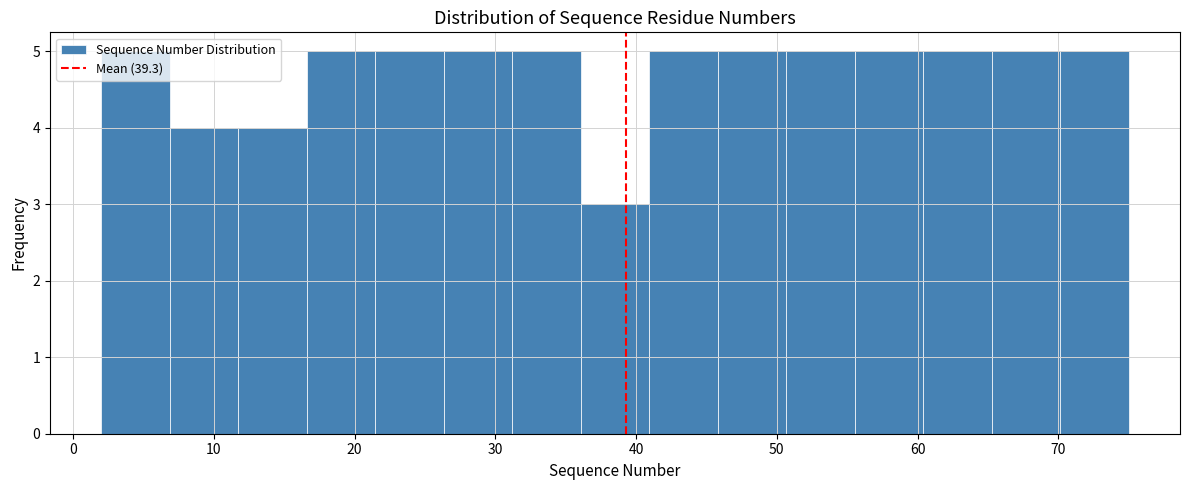

How tall is the bar that spans 65 to 70 on the x-axis? Neither the bar edges nor the heights are printed on the chart, so give them approximately, as read against the axes.

5